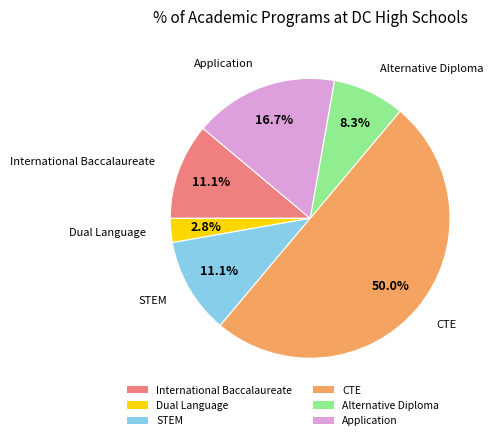

Is Dual Language the majority of the pie?

No